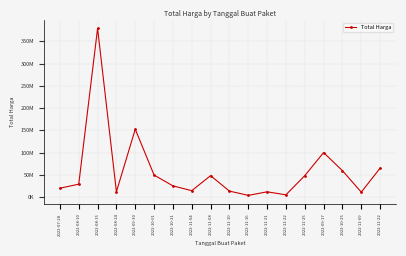

Reading left to right, extract all data points from this chart.

2022-07-28=19950000	2022-08-10=29000000	2022-08-15=379075000	2022-08-24=12000000	2022-09-30=152477000	2022-10-01=49478000	2022-10-21=25200000	2022-11-04=14400000	2022-11-08=48140000	2022-11-10=13442000	2022-11-16=3825000	2022-11-21=11800000	2022-11-22=5093000	2022-11-25=48140000	2022-09-17=100000000	2022-10-25=59375000	2022-11-09=11100000	2022-11-22=65000000